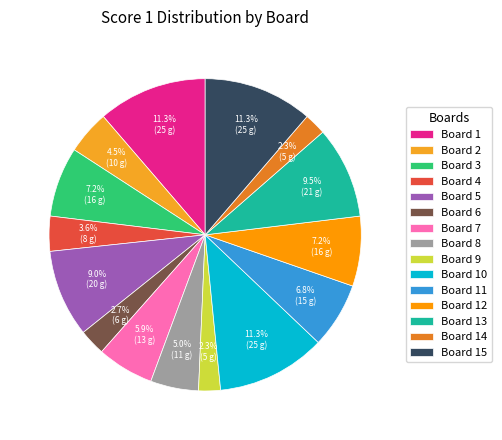

How many segments does this pie chart have?

15